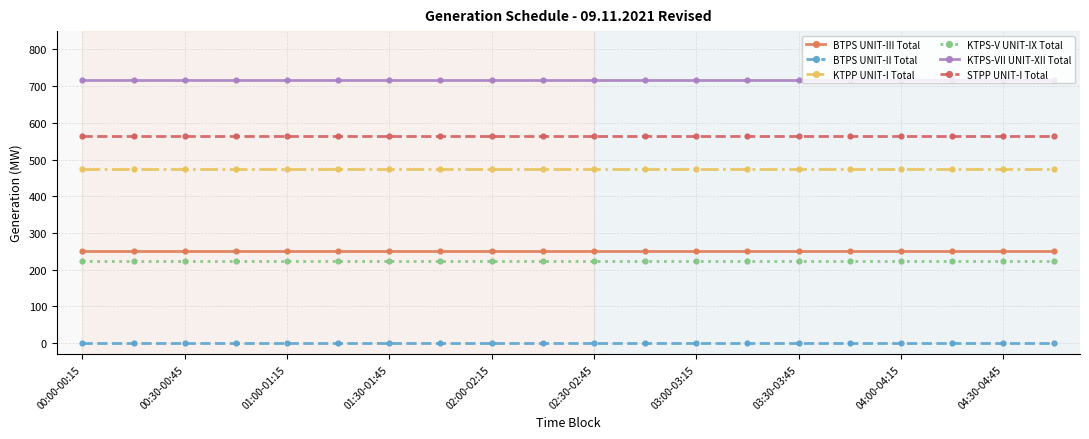

What is the value of the BTPS UNIT-III Total point at the 8th from the left?

250.0